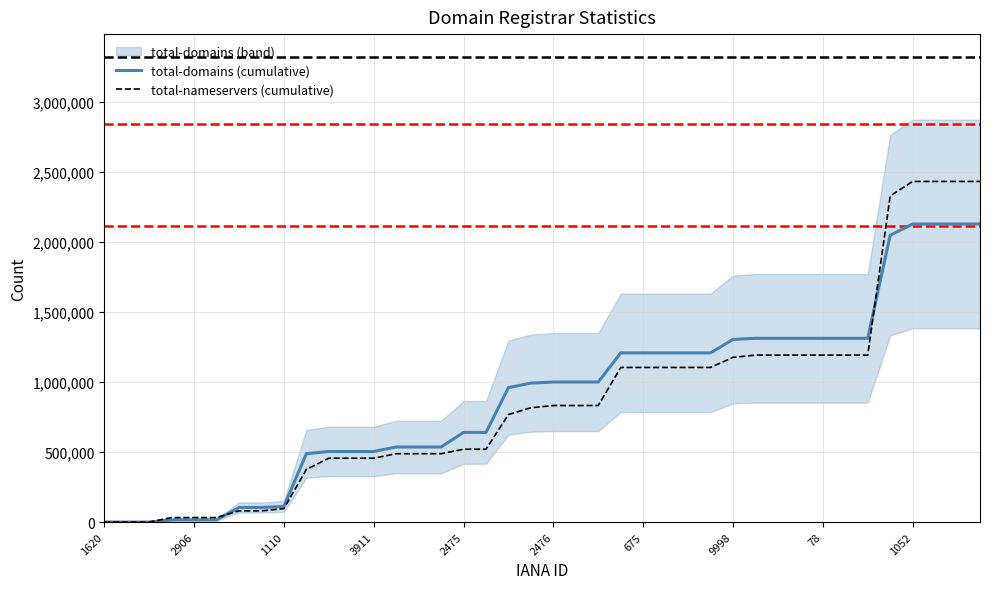

Does the chart have visible grid lines?

Yes